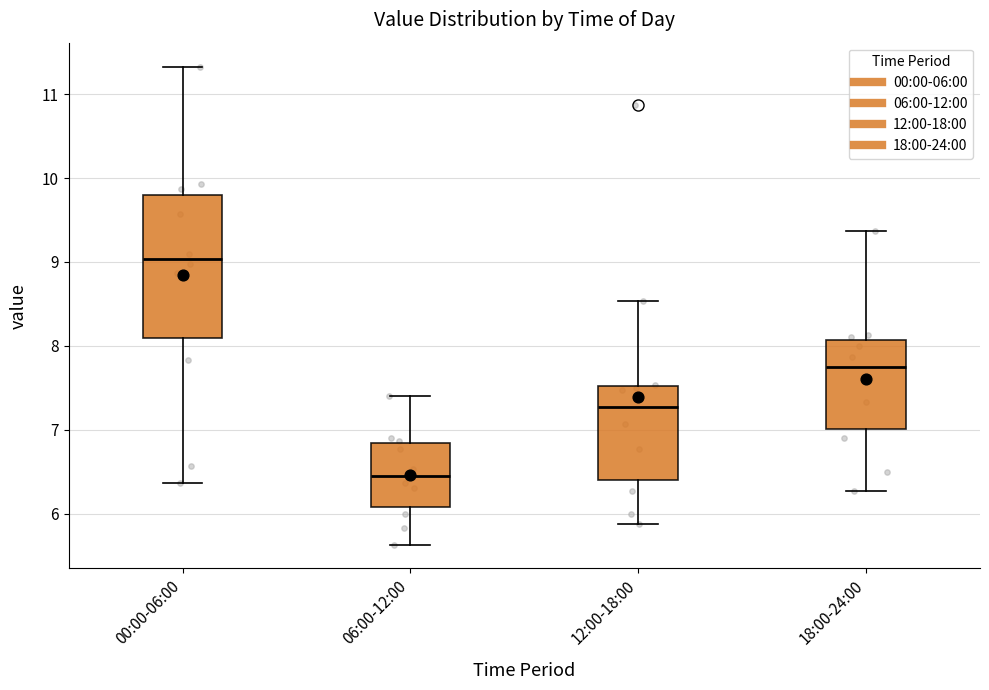

Reading left to right, transcribe this box plot: for each box, give where its median line is, the range the box spans, and where its two whiskers end, as read against the y-axis. The values are not printed on the chart, so give them approximately, as read against the axis.

00:00-06:00: median 9.0, box 8.1 to 9.8, whiskers 6.4 to 11.3
06:00-12:00: median 6.5, box 6.1 to 6.8, whiskers 5.6 to 7.4
12:00-18:00: median 7.3, box 6.4 to 7.5, whiskers 5.9 to 8.5
18:00-24:00: median 7.8, box 7.0 to 8.1, whiskers 6.3 to 9.4